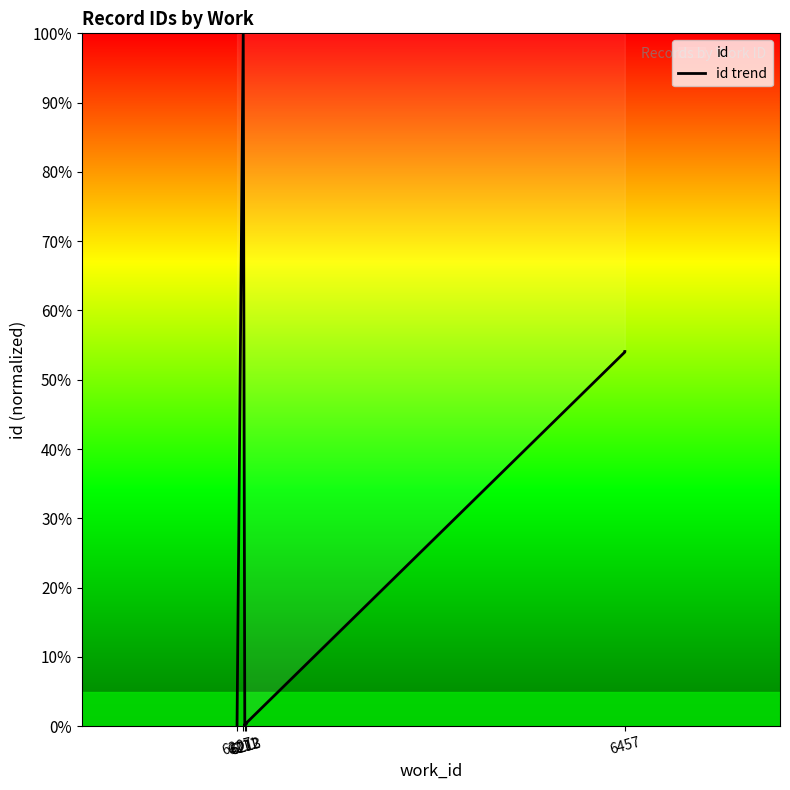

What is the change in value from 6212 to 6457?

+53.9